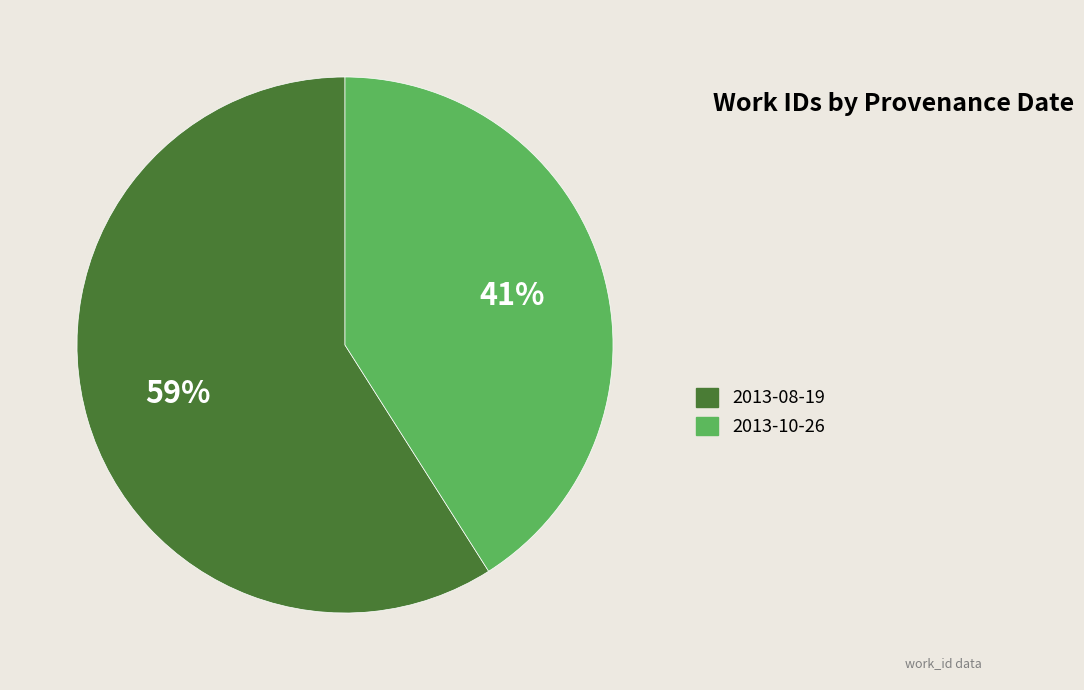

The 2013-08-19 slice represents 59% of the pie. True or false?

True